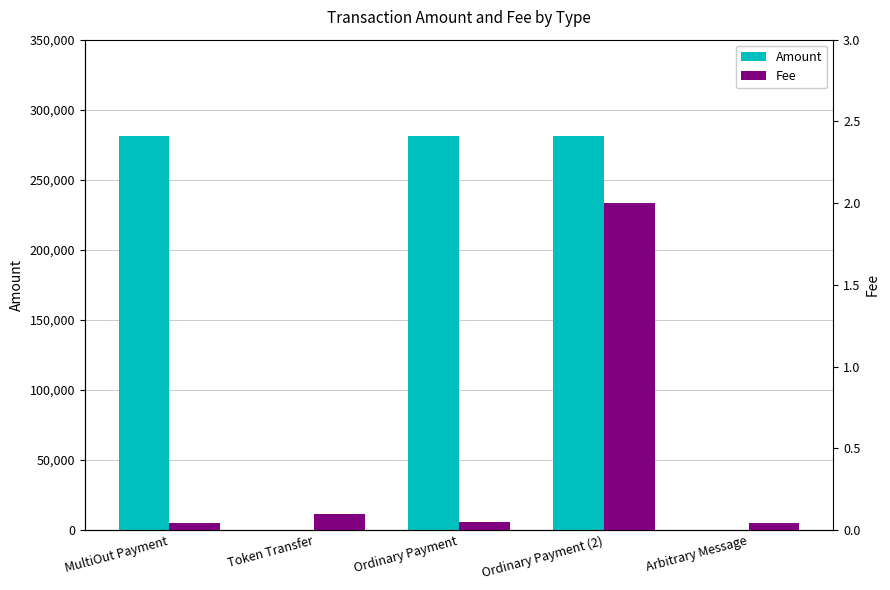

What is the sum of all Fee values?

2.2